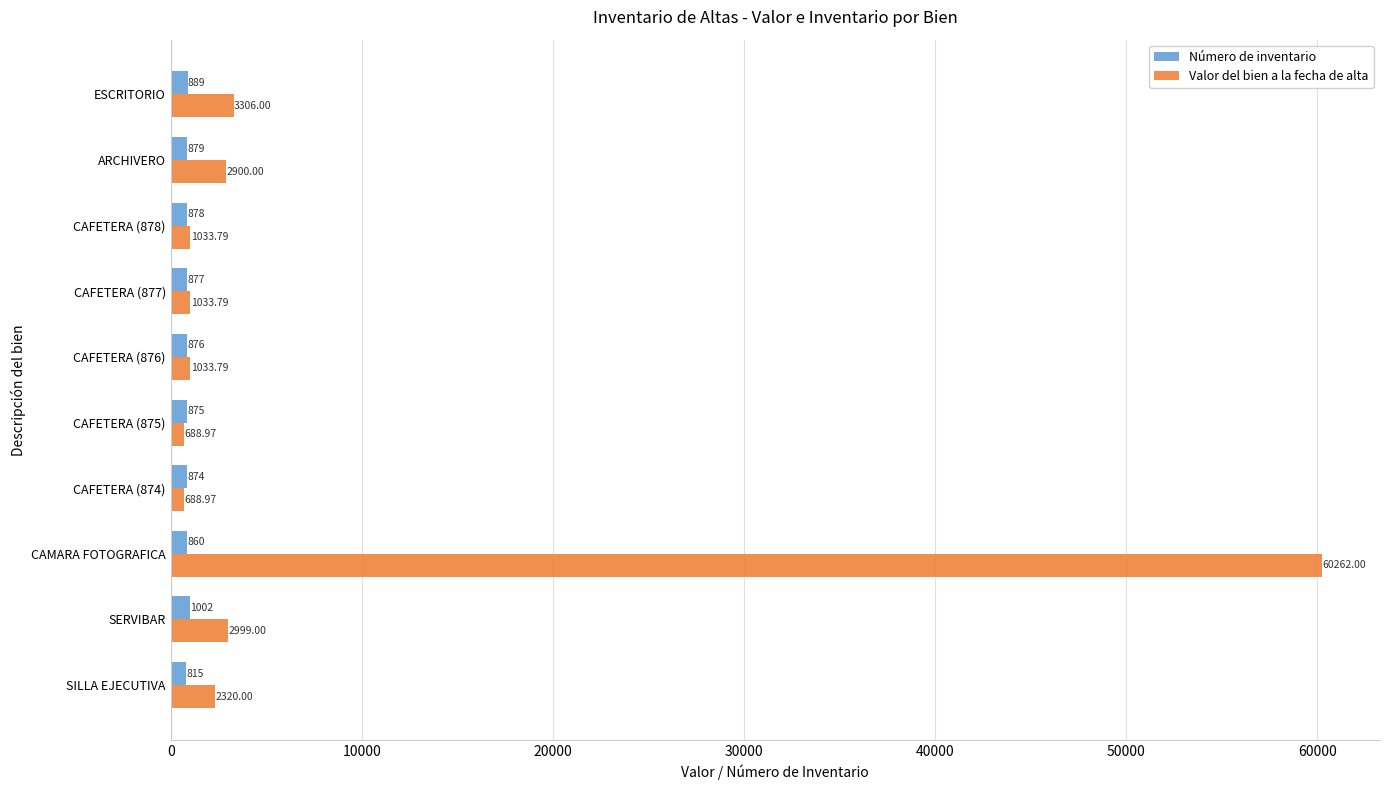

What is the average value of the Número de inventario series?

882.5